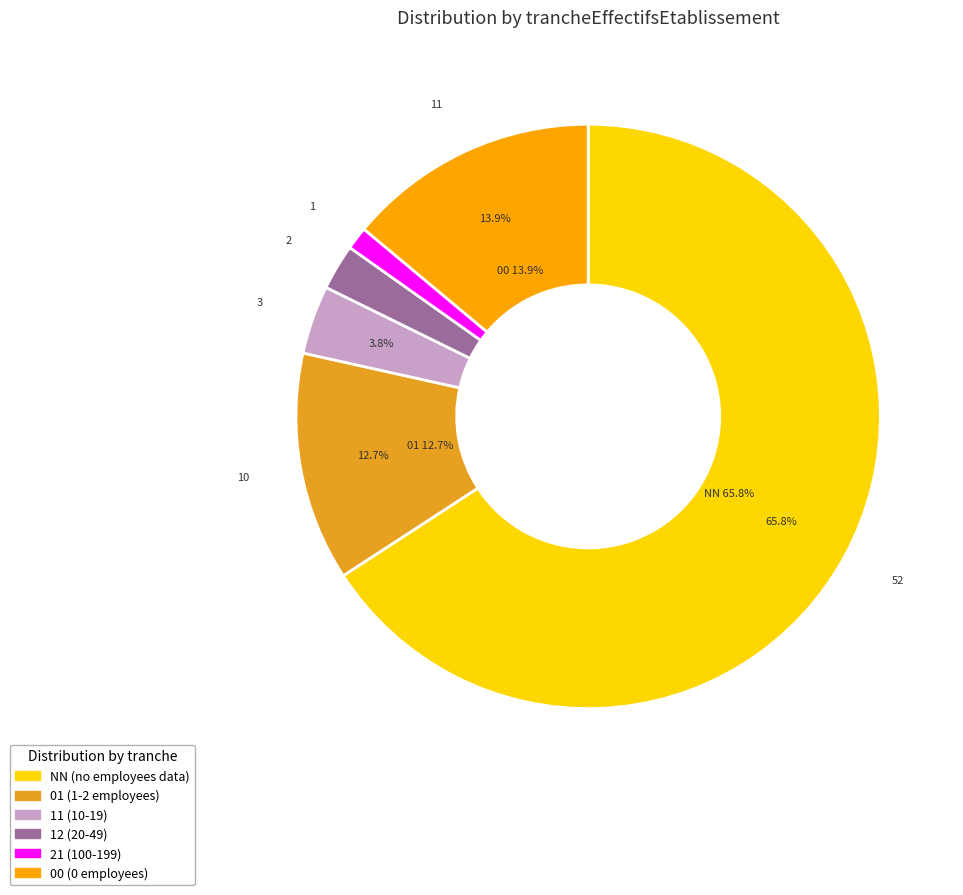

Which category has the biggest portion of the pie?

NN